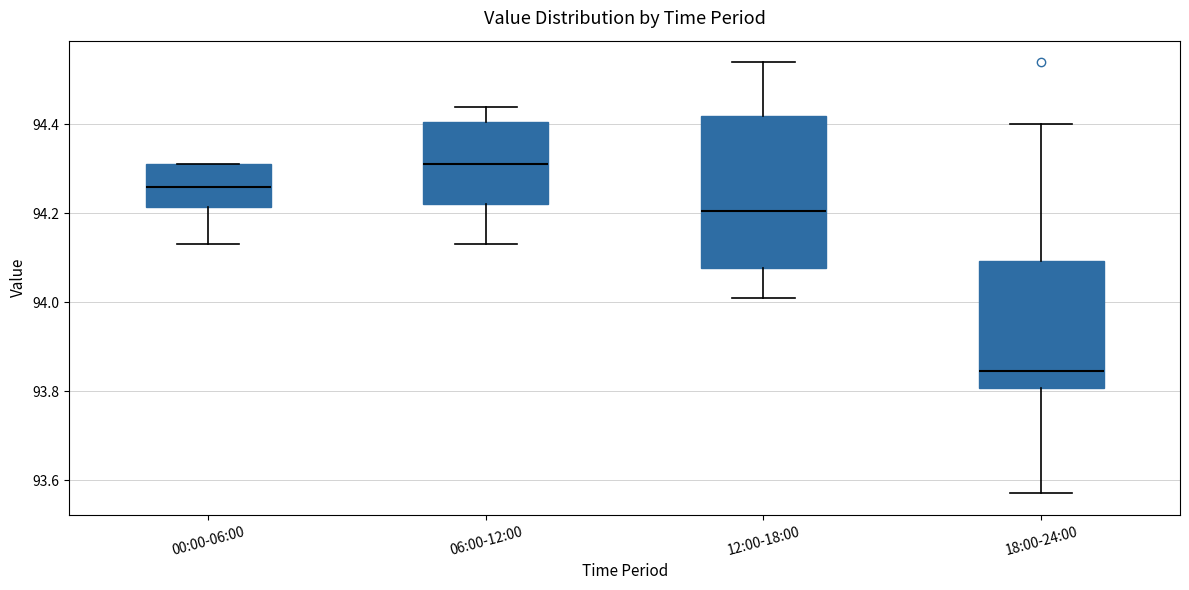

Reading left to right, read every box against the y-axis: the position of its median line, the range the box covers, and the ends of its whiskers. The values are not printed on the chart, so give them approximately, as read against the axis.

00:00-06:00: median 94.26, box 94.22 to 94.32, whiskers 94.14 to 94.32
06:00-12:00: median 94.32, box 94.22 to 94.40, whiskers 94.14 to 94.44
12:00-18:00: median 94.20, box 94.08 to 94.42, whiskers 94.02 to 94.54
18:00-24:00: median 93.84, box 93.80 to 94.10, whiskers 93.58 to 94.40